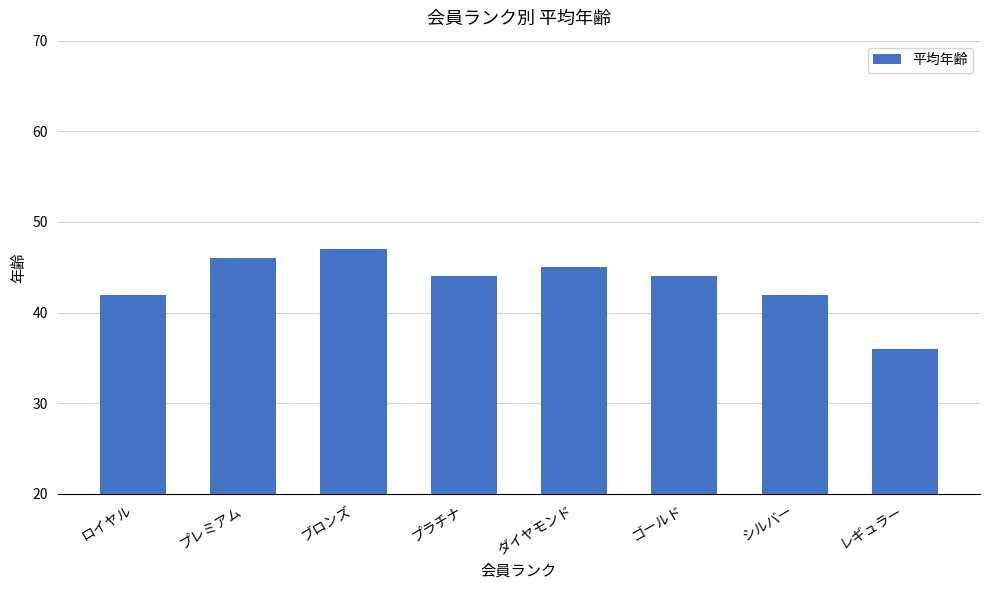

What position from the right is ロイヤル?

8